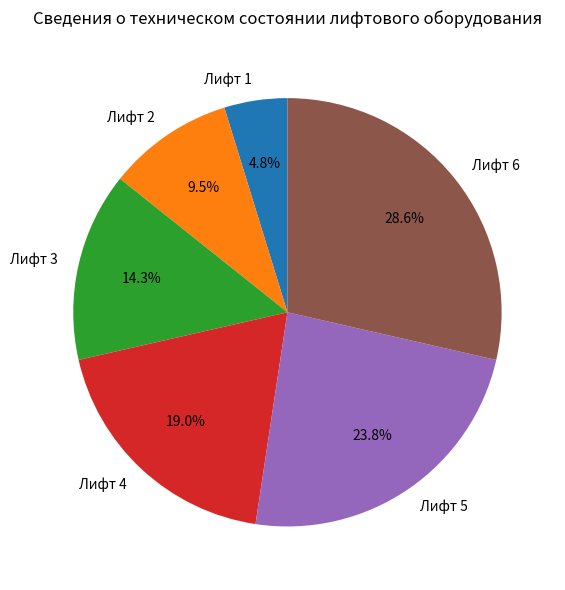

Which slice is the smallest?

Лифт 1